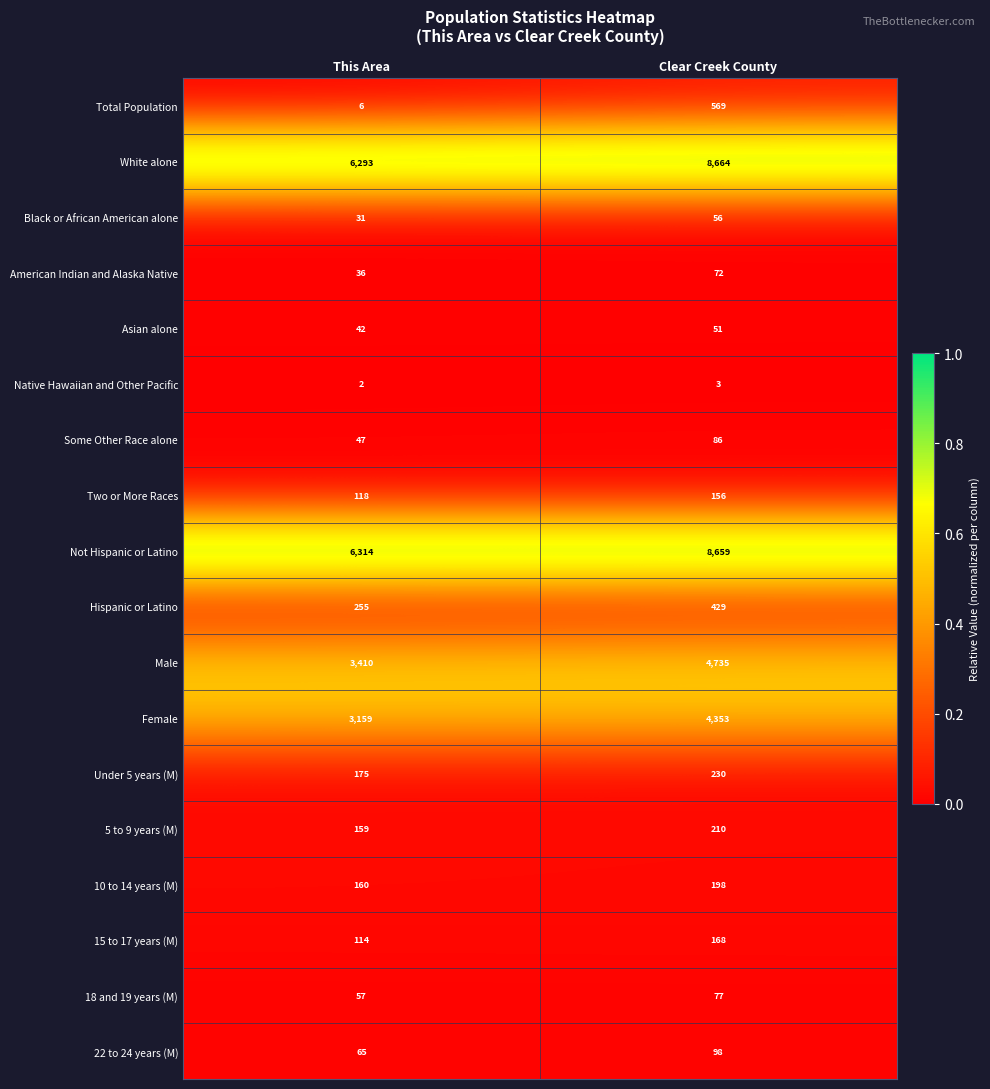

Which series has the largest total across all categories?

Not Hispanic or Latino